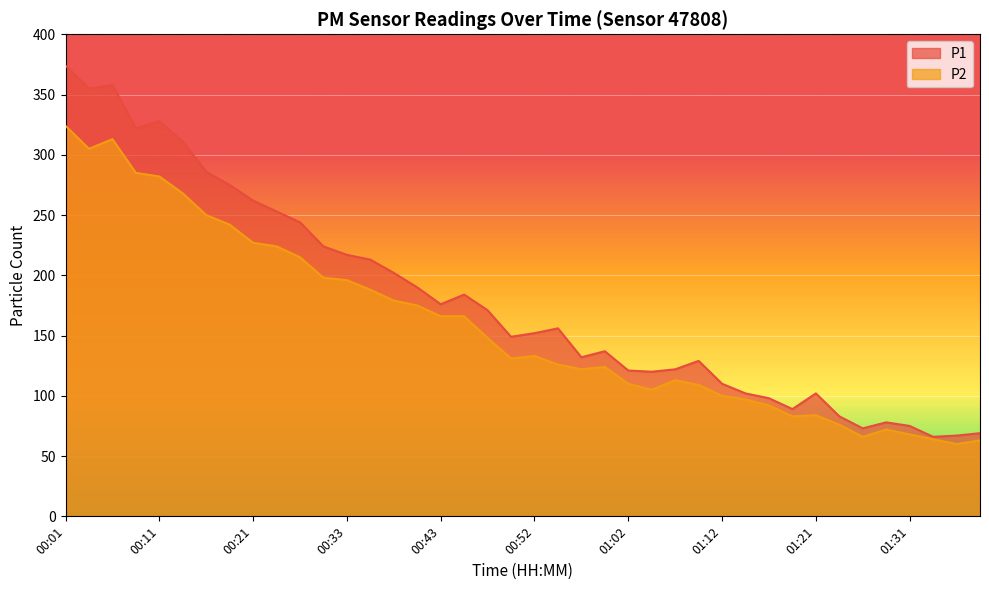

Where is P2 nearest to the value 192?

00:33